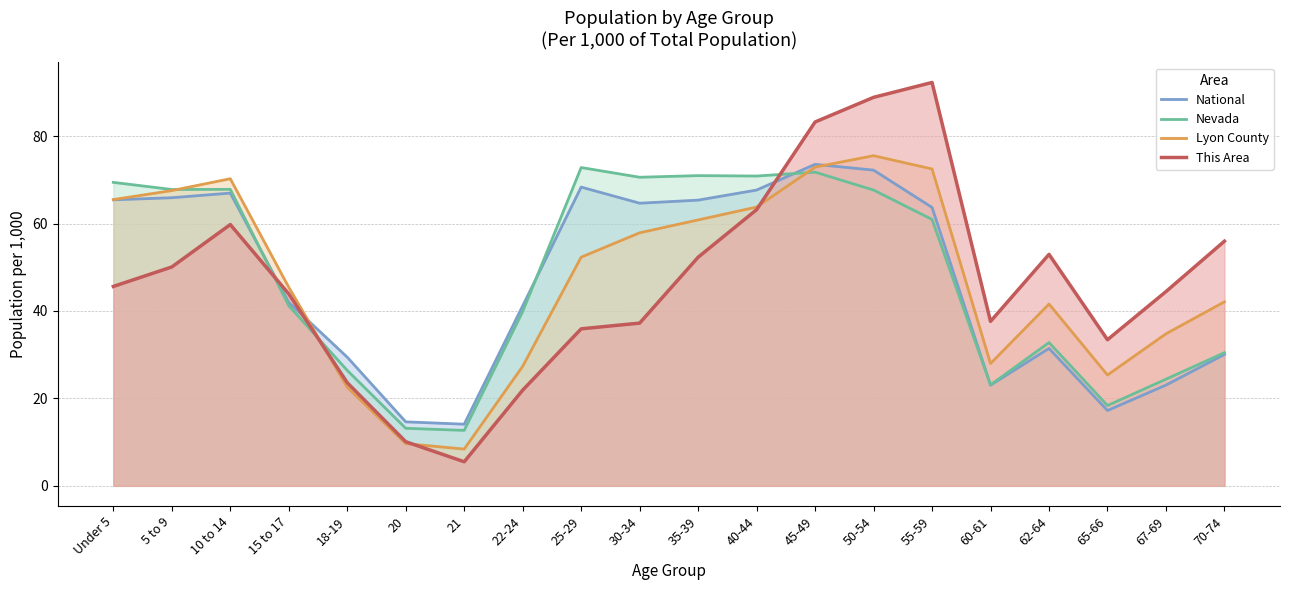

Read the National value at 5 to 9.

65.9